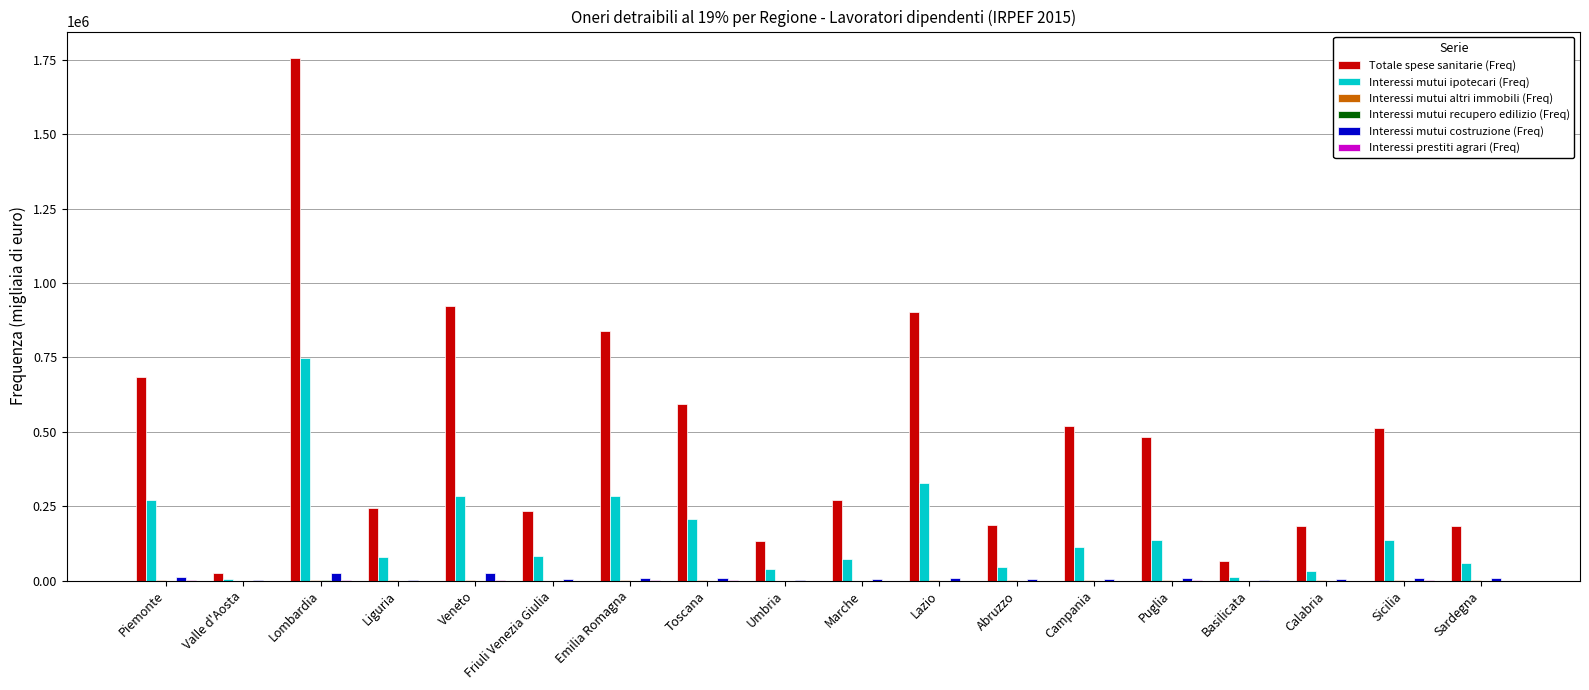

True or false: Interessi mutui costruzione (Freq) has a value of 24467 at Lombardia.

True